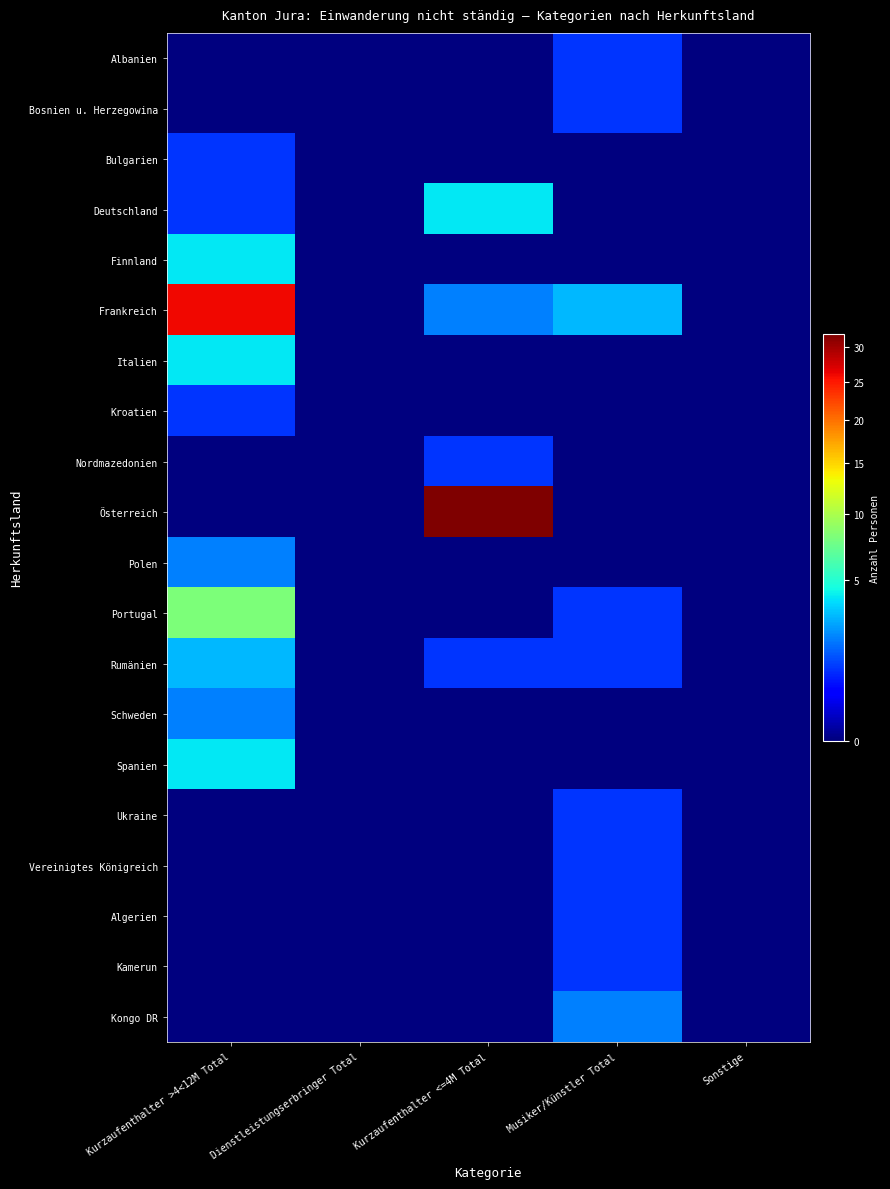

At which category is the sum across all series the highest?

Kurzaufenthalter >4<12M Total